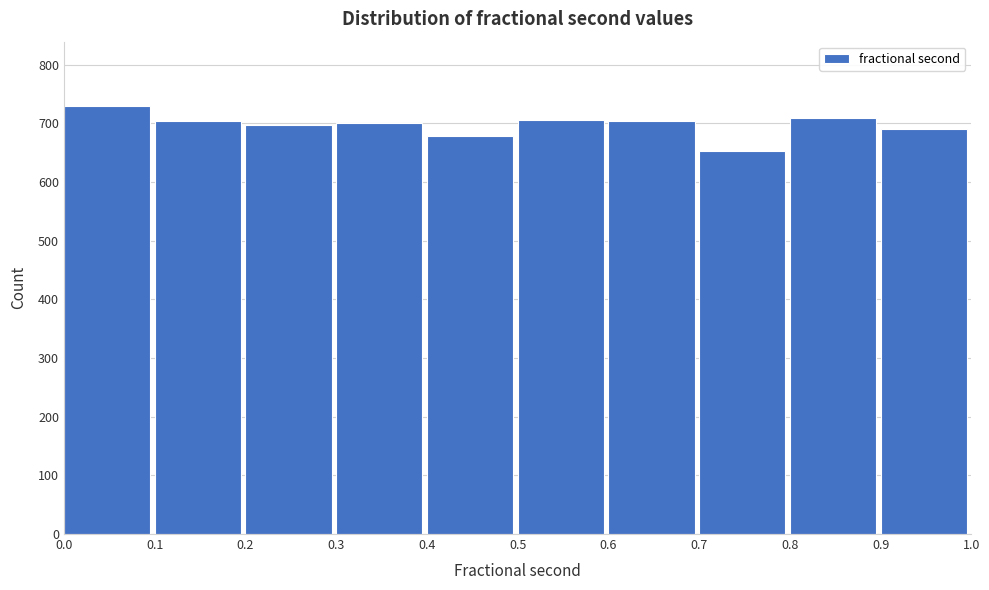

How tall is the bar that spans 0.8 to 0.9 on the x-axis? The values are not printed on the chart, so give them approximately, as read against the axis.

710